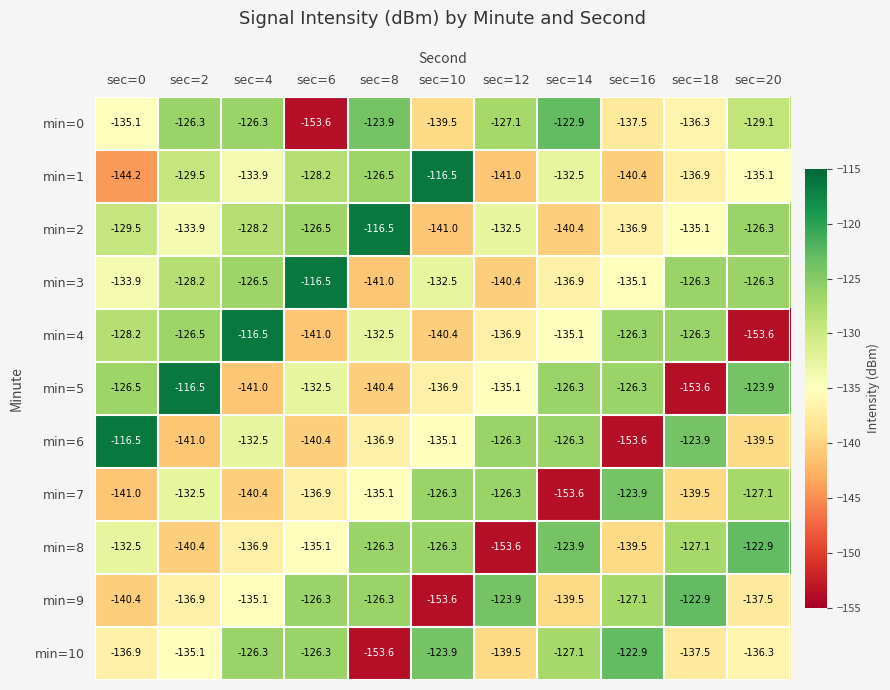

What is the difference between the second highest and minimum values in the min=7 series?

27.3